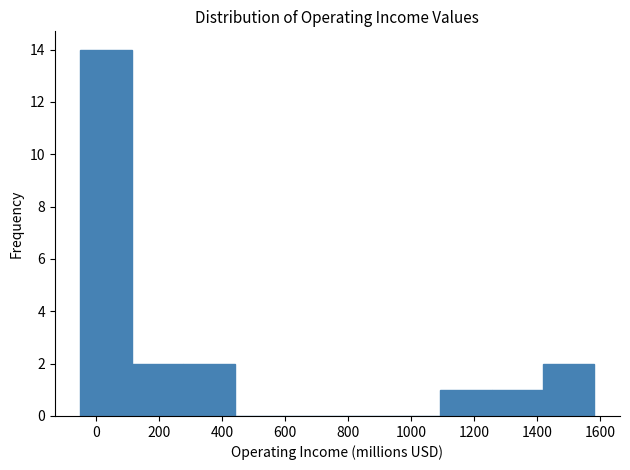

Reading left to right, transcribe this chart: for each bar, give the range it covers on the x-axis and its height. Neither the bar edges nor the heights are printed on the chart, so give them approximately, as read against the axes.

-40 to 120: 14
120 to 280: 2
280 to 440: 2
440 to 600: 0
600 to 760: 0
760 to 920: 0
920 to 1100: 0
1100 to 1260: 1
1260 to 1420: 1
1420 to 1580: 2